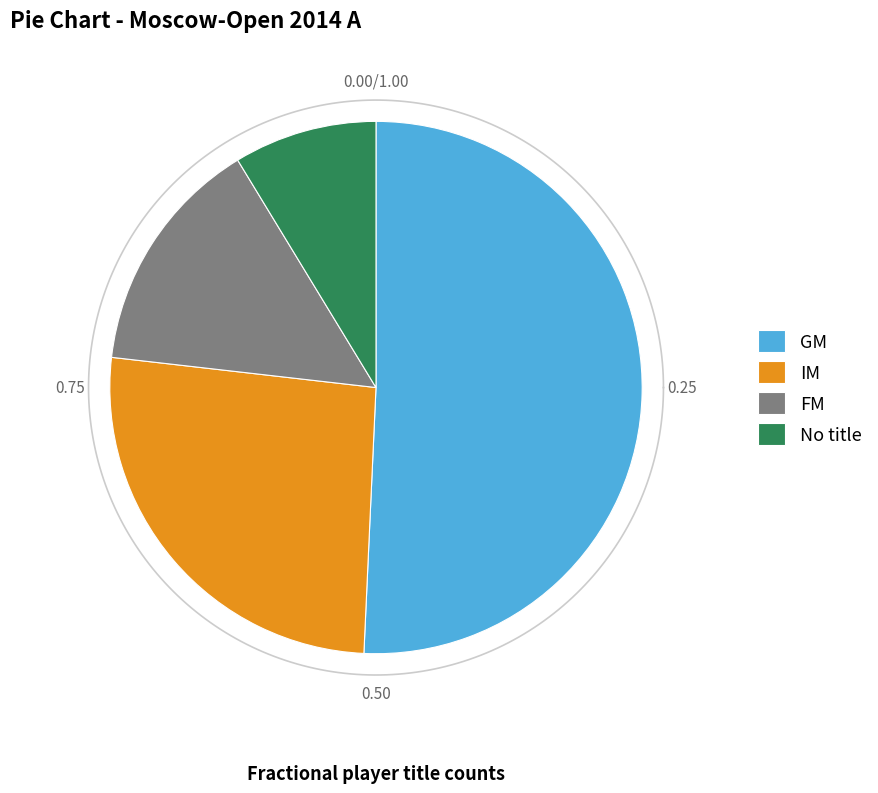

What percentage do GM and  together represent?

59.4%